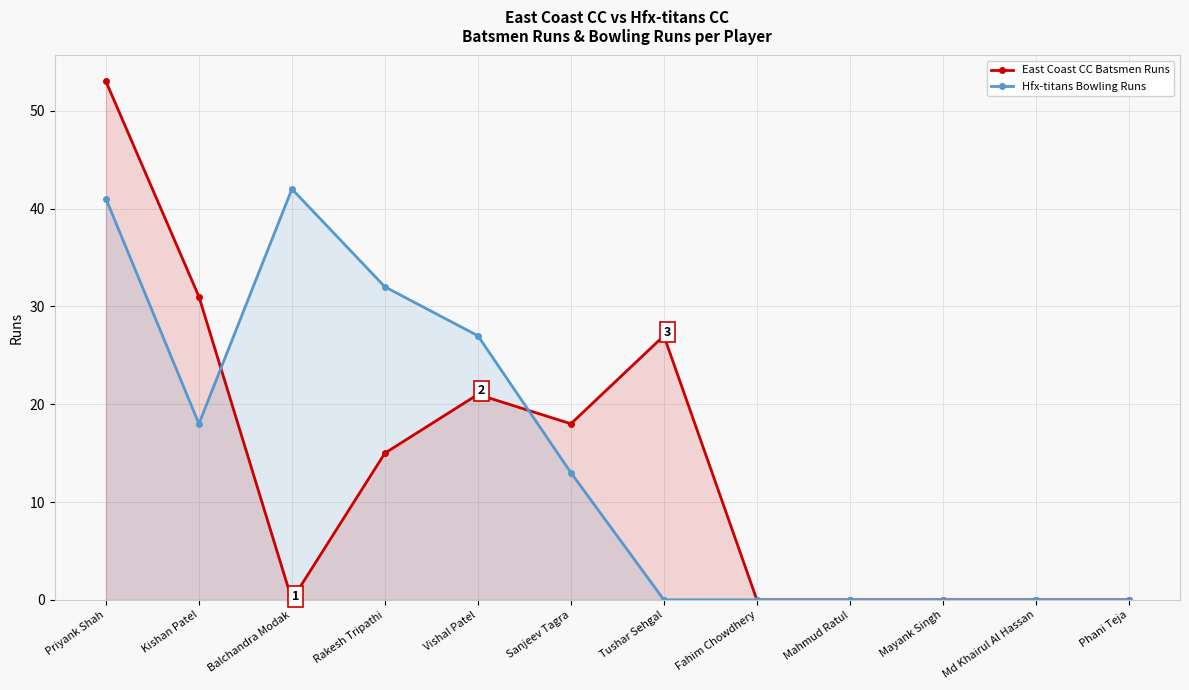

How many interior local valleys does the East Coast CC Batsmen Runs series have?

2